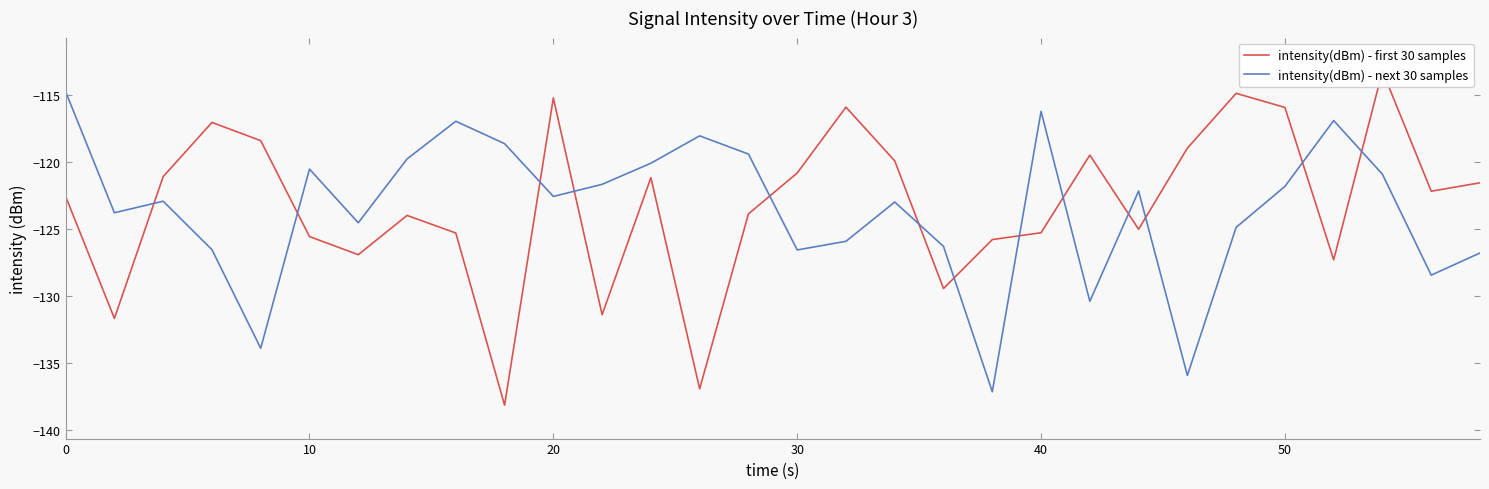

Which series has the widest spread of values?

intensity(dBm) - first 30 samples